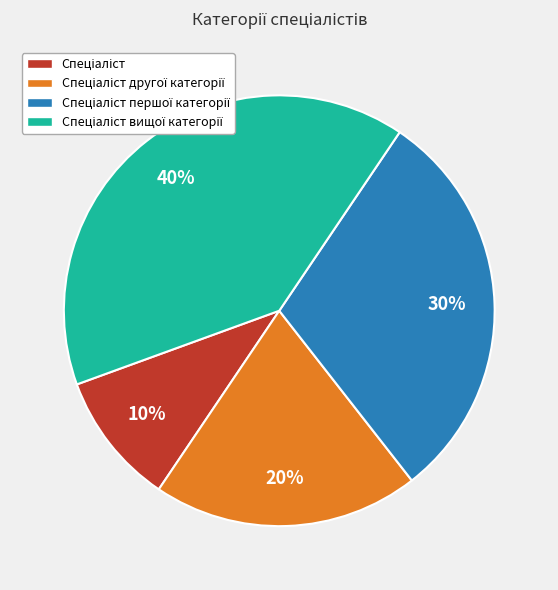

To the nearest percent, what is the difference between the largest and smallest slice percentages?

30%